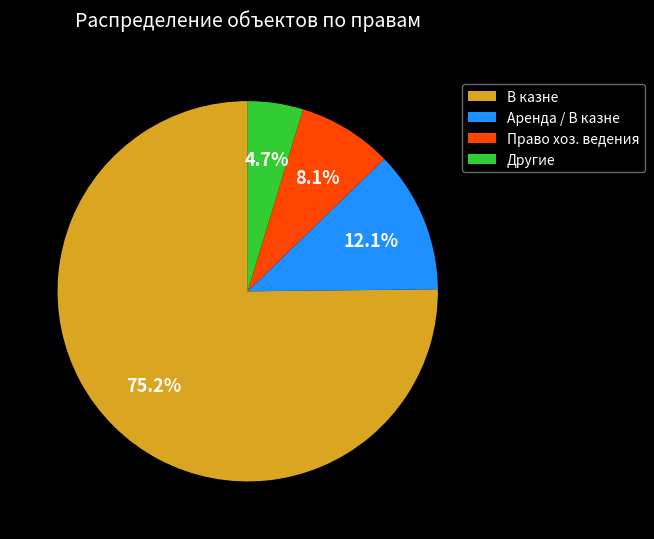

Rank the categories by value from lowest to highest.

Другие, Право хоз. ведения, Аренда / В казне, В казне